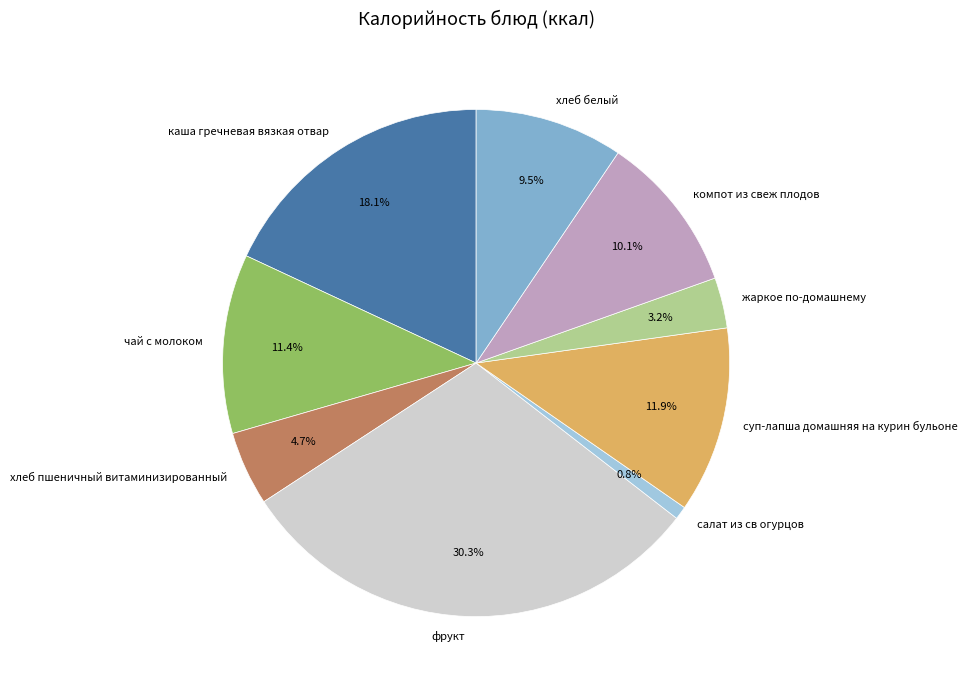

To the nearest percent, what is the average slice percentage?

11%